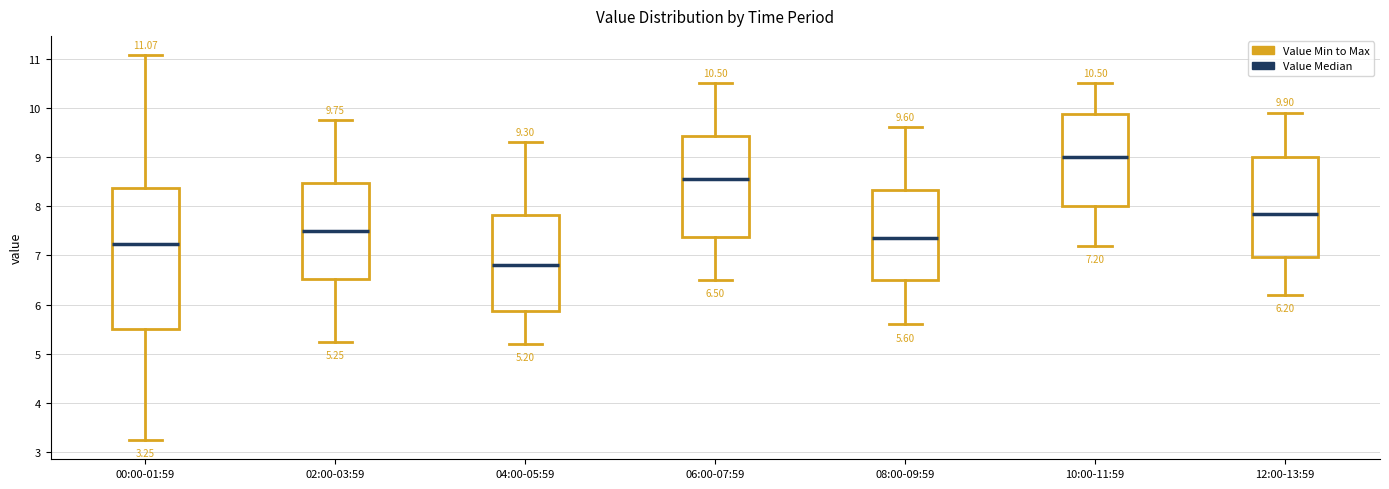

Which box is the tallest, from its lower edge to its upper edge?

00:00-01:59